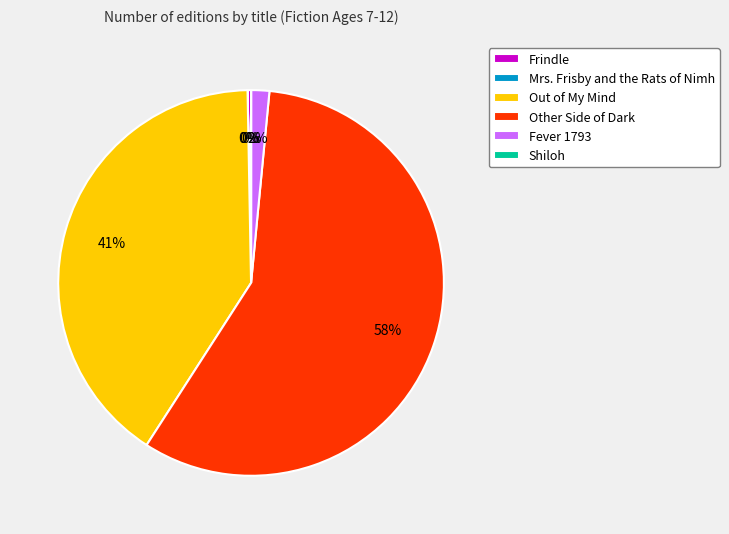

To the nearest percent, what is the difference between the Fever 1793 and Out of My Mind slice percentages?

39%